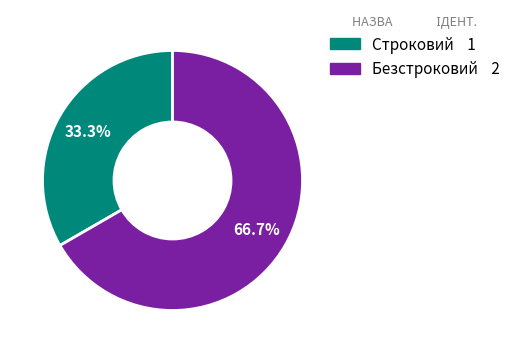

Count the number of slices in the pie.

2